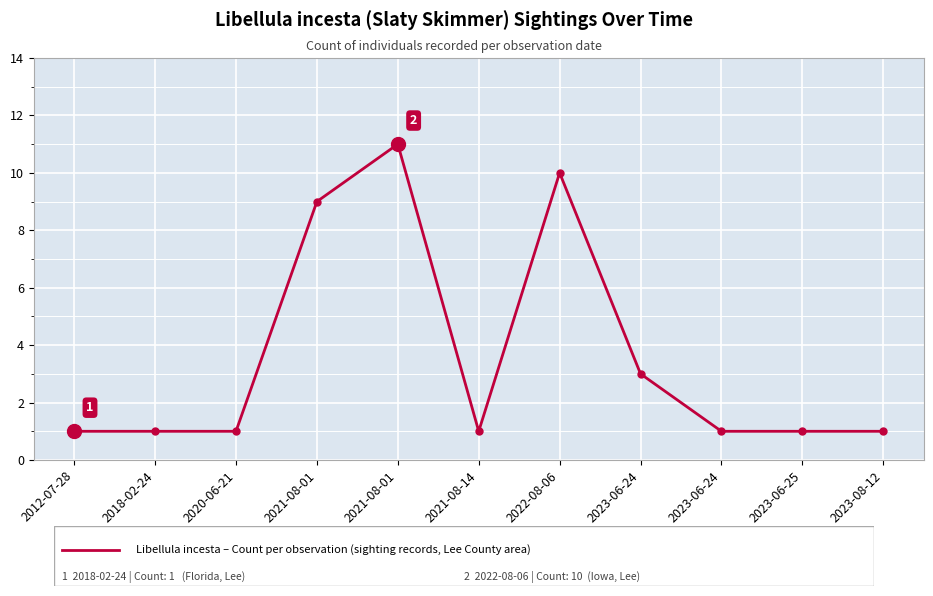

Is this an area chart (filled region under the line)?

No